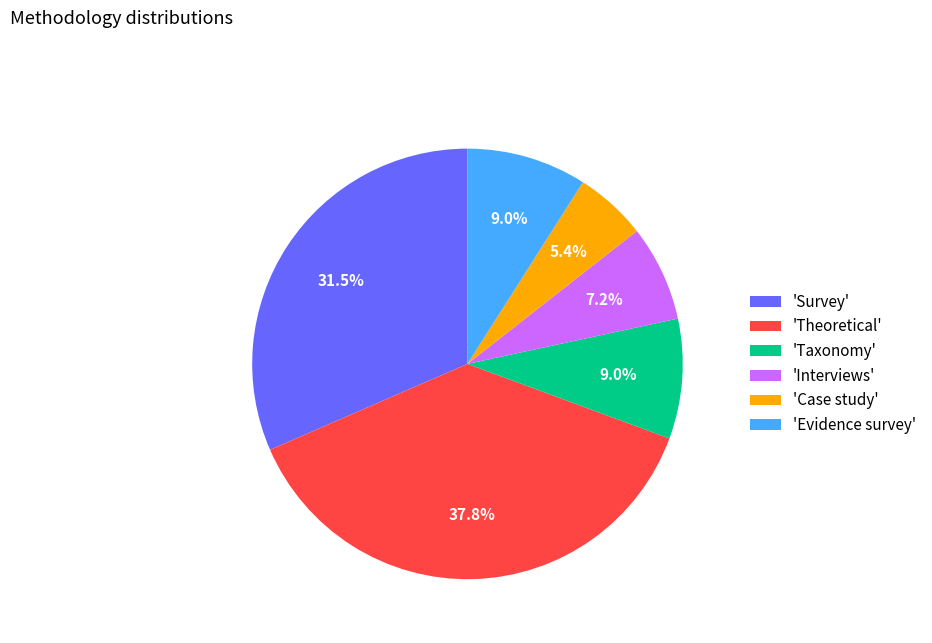

Approximately how many times larger is the value at 'Case study' compared to 'Taxonomy'?

0.6